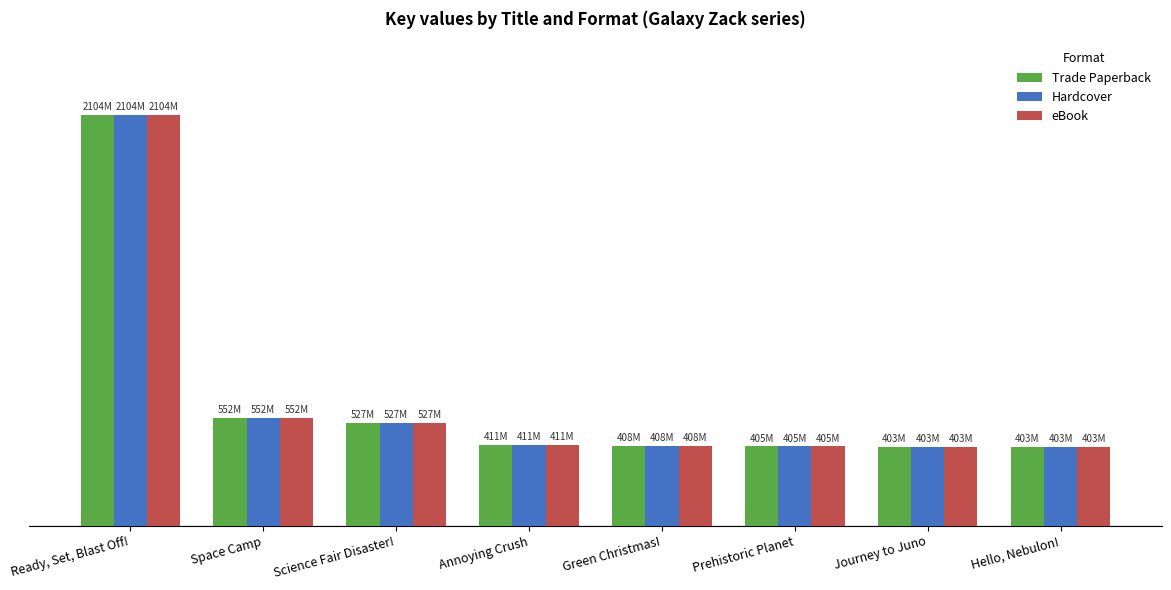

Rank the categories by Hardcover value from lowest to highest.

Hello, Nebulon!, Journey to Juno, Prehistoric Planet, Green Christmas!, Annoying Crush, Science Fair Disaster!, Space Camp, Ready, Set, Blast Off!